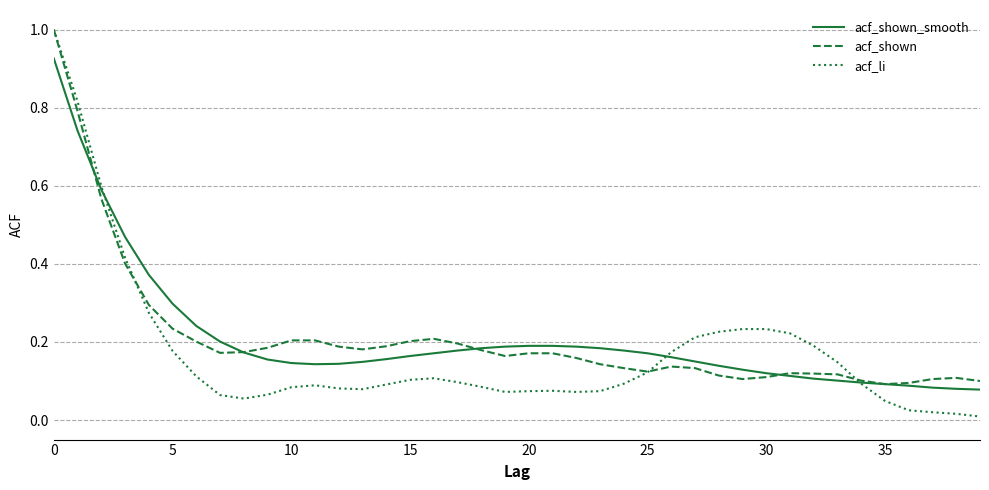

Which series ends up on top after the final intersection of acf_li and acf_shown_smooth?

acf_shown_smooth